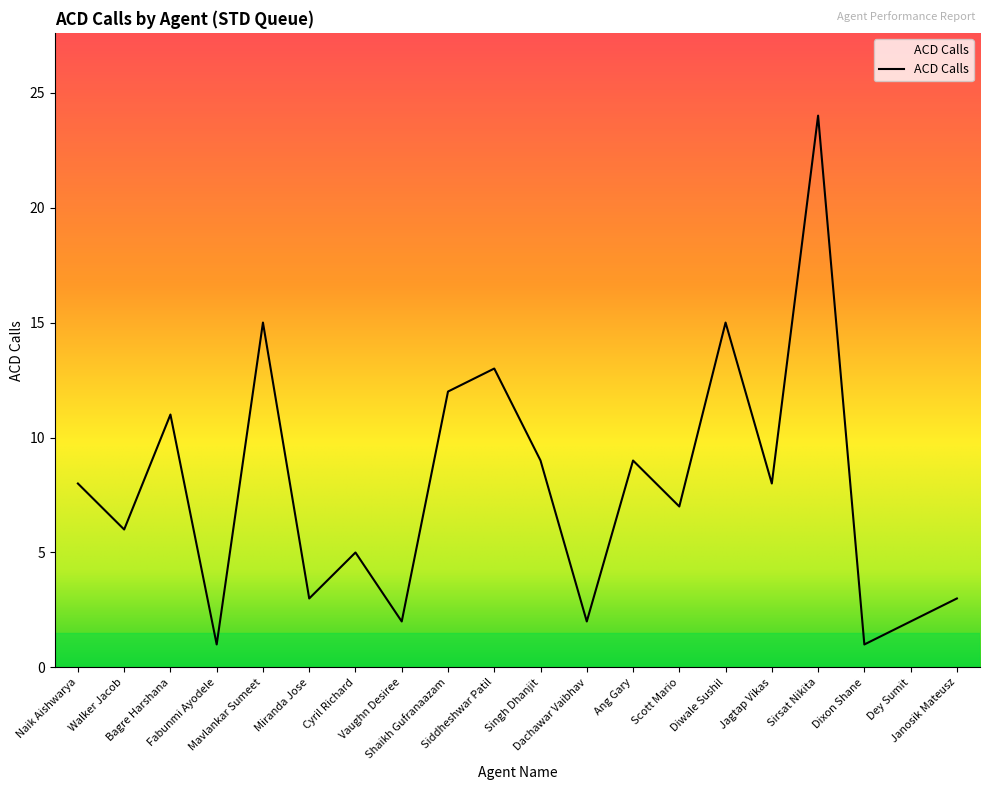

What is the maximum value shown in the chart?

24